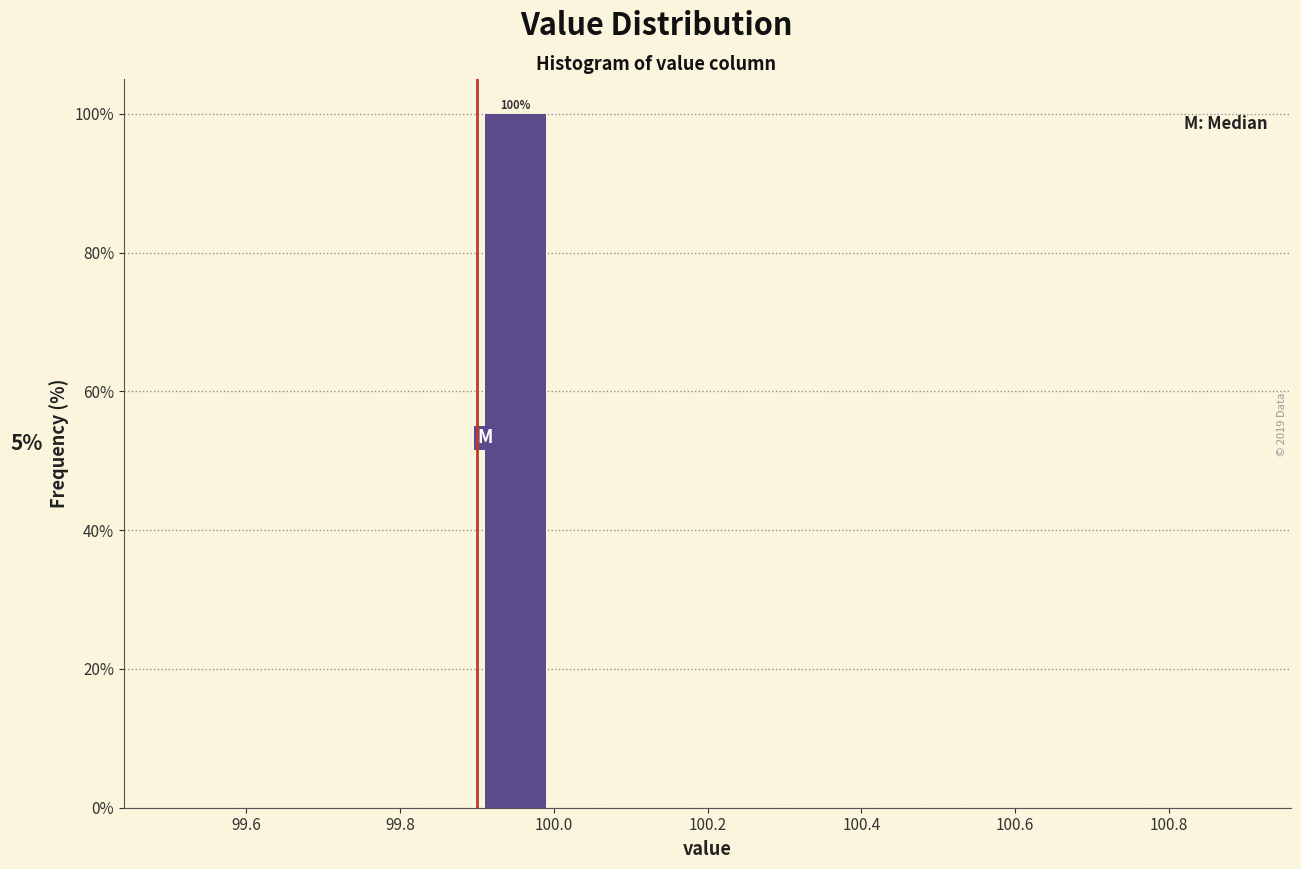

Which range on the x-axis has the tallest bar?

99.9 to 100.0